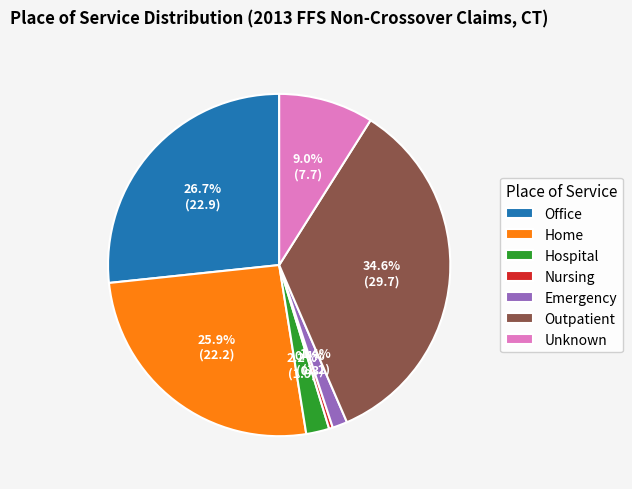

Rank the categories by value from highest to lowest.

Outpatient, Office, Home, Unknown, Hospital, Emergency, Nursing